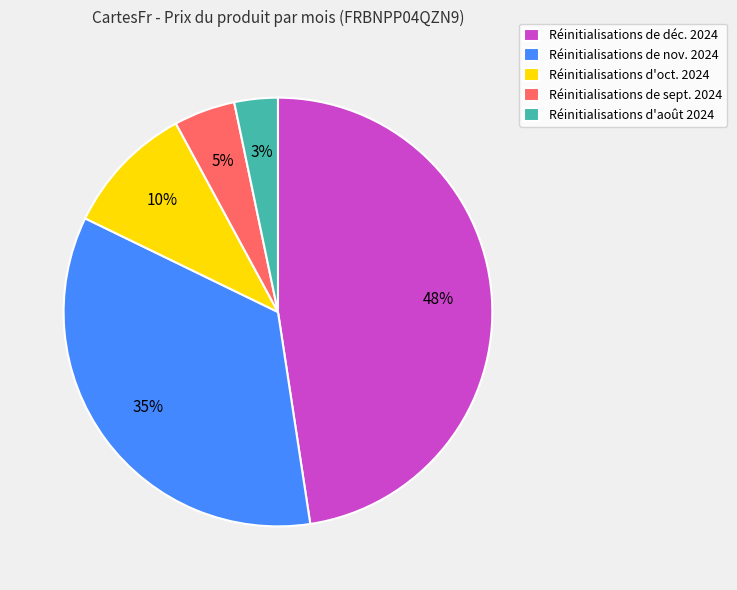

Is there a majority slice in this chart?

No